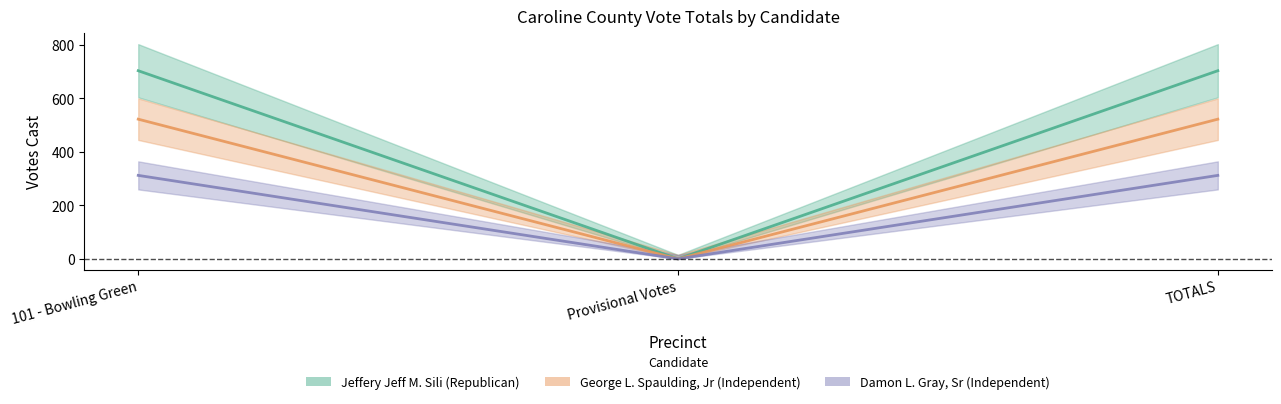

Does the chart have visible grid lines?

No